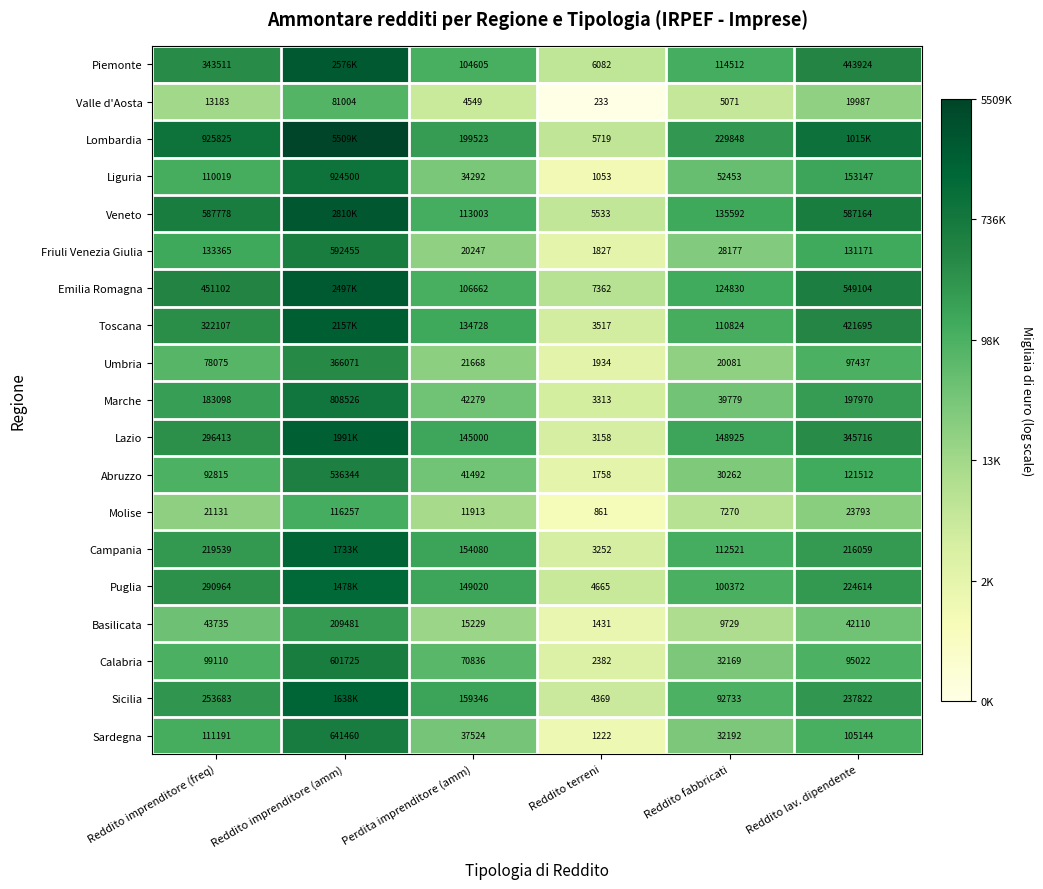

Which series changed the most between Reddito imprenditore (freq) and Reddito fabbricati?

Lombardia